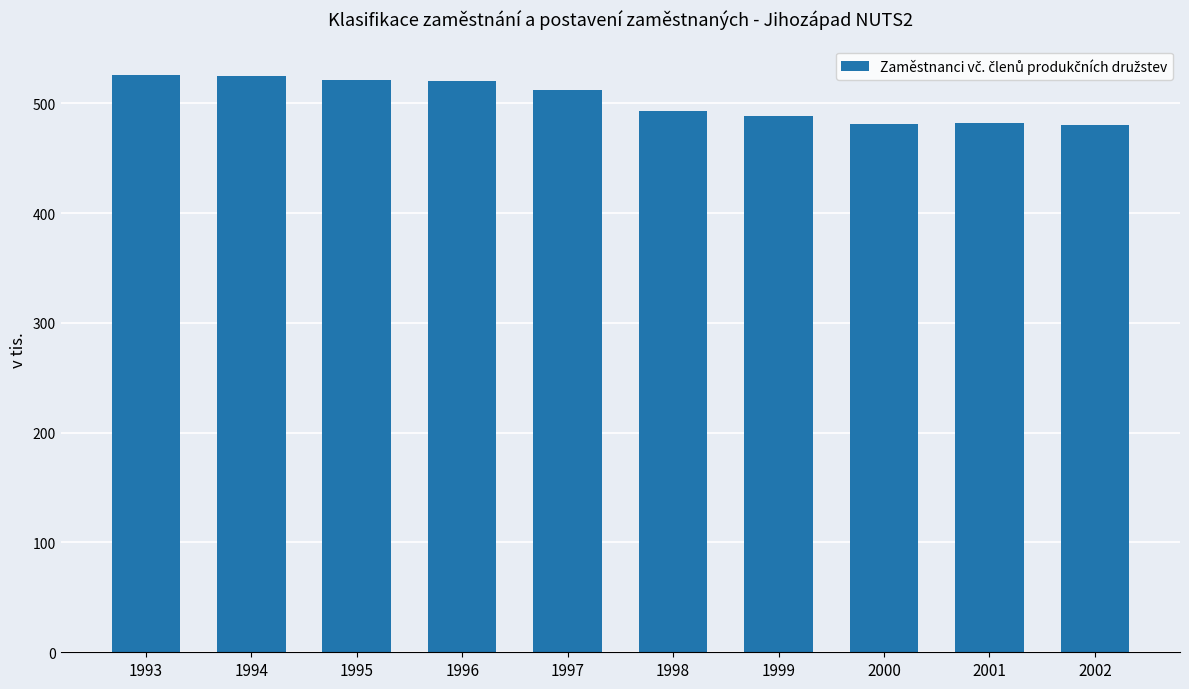

Where does the data first go above 511?

1993